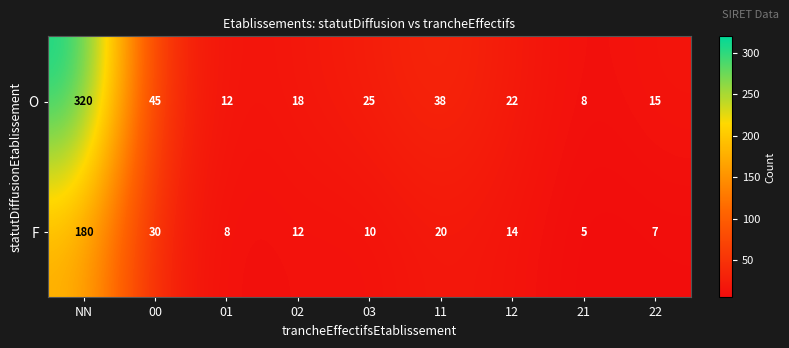

At which label is O closest to 164?

00